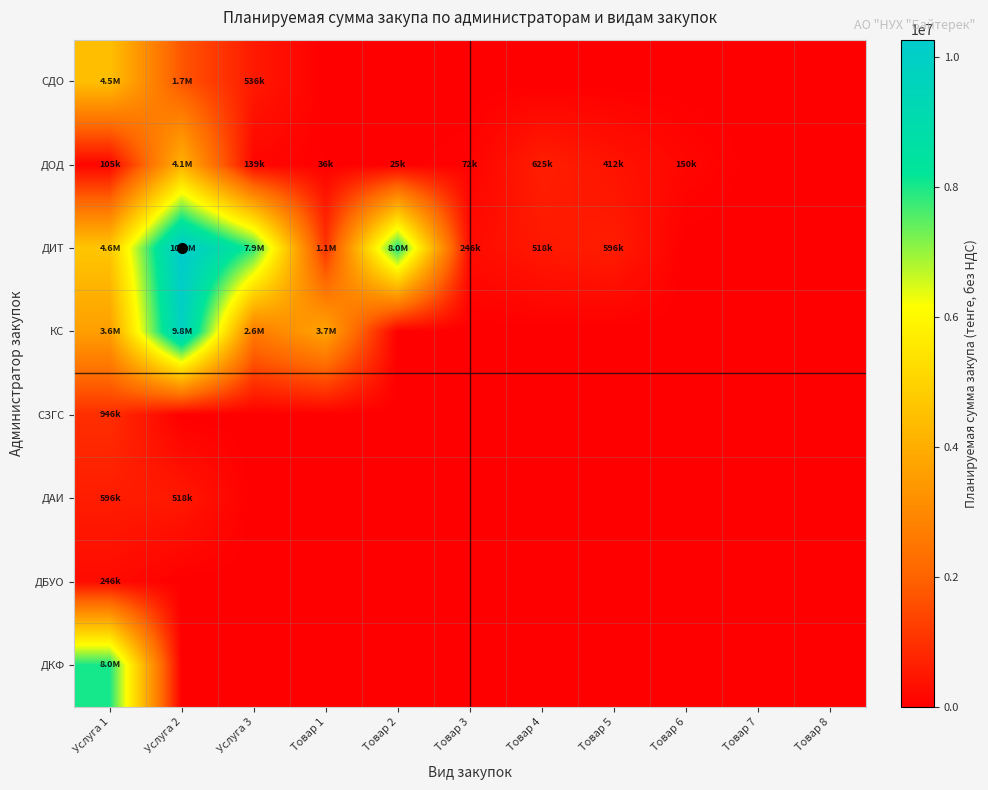

What is the greatest value displayed?

10260000.0